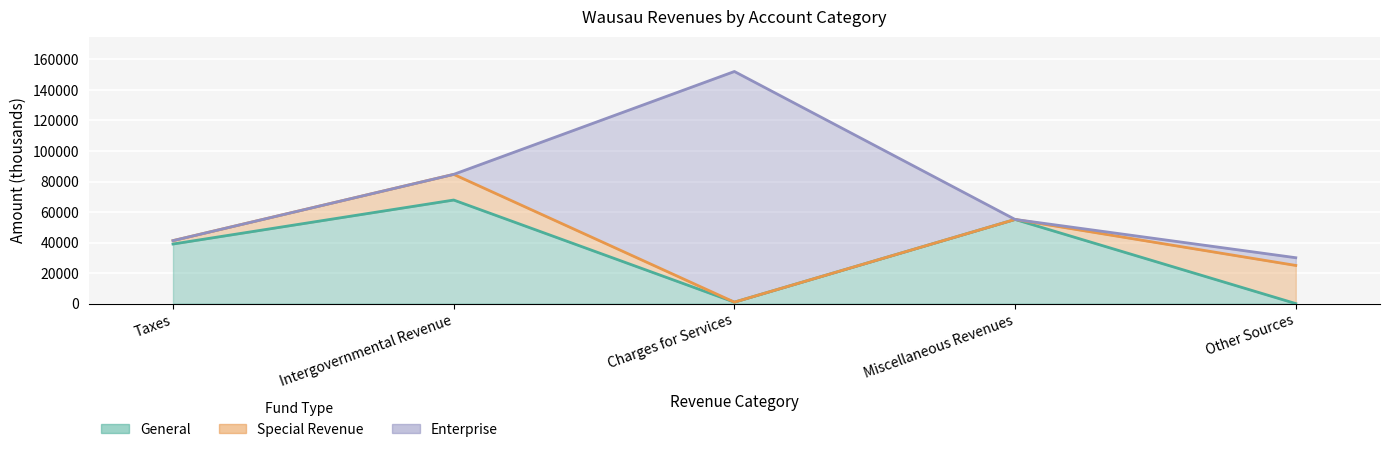

What is the total value across all series at Taxes?

41263